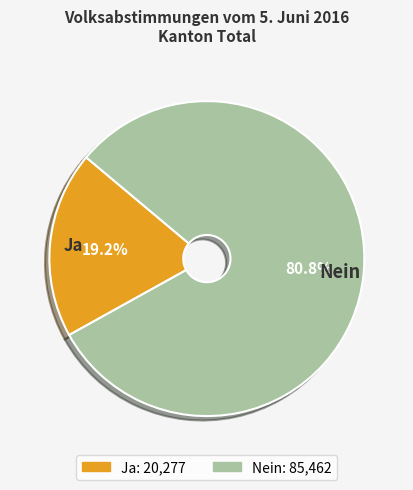

Which category has the smallest portion of the pie?

Ja